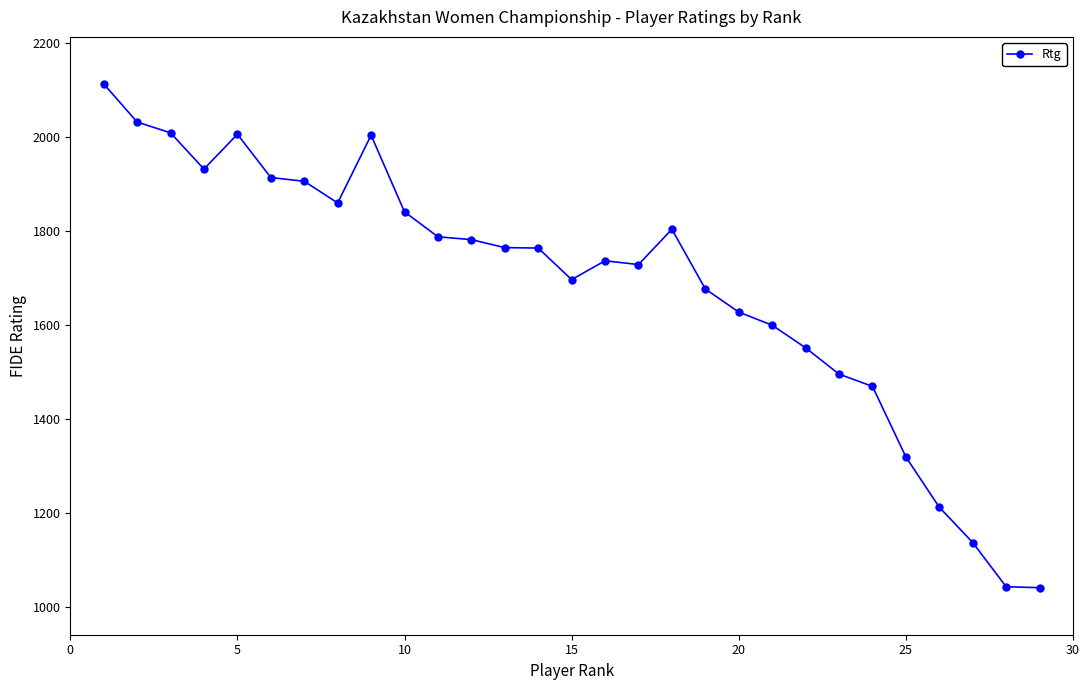

What is the difference between the maximum and minimum values?

1071